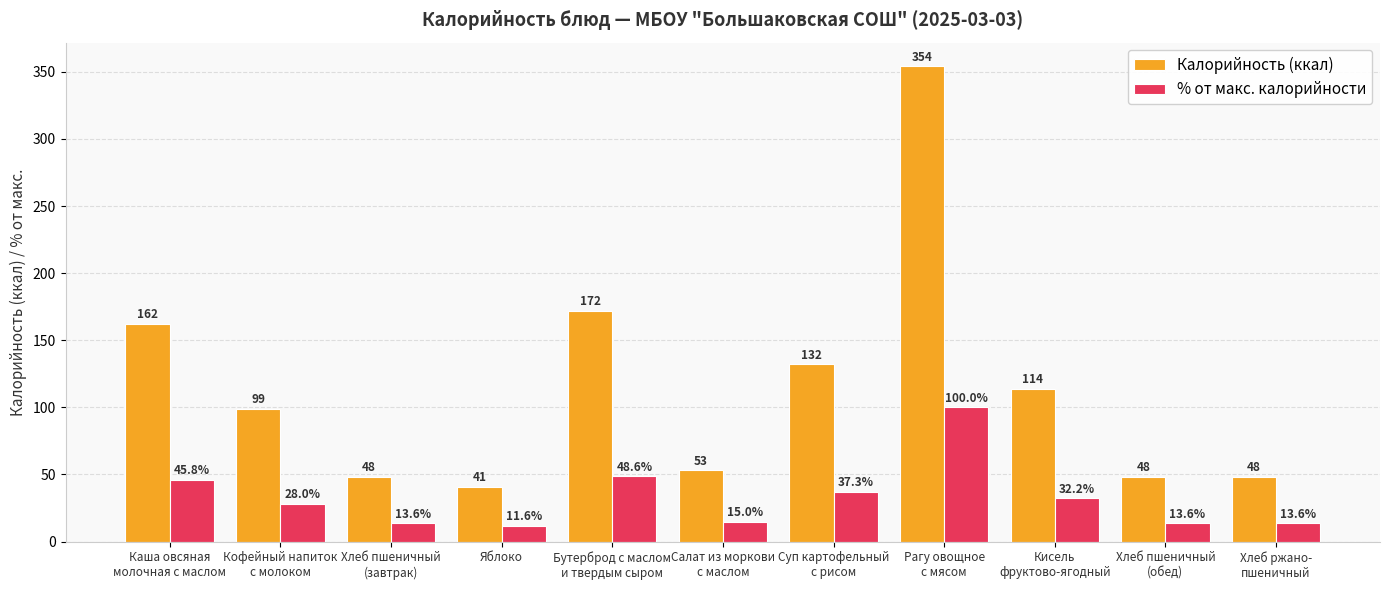

Is it true that Калорийность (ккал) equals 26.5 at Хлеб ржано-
пшеничный?

False